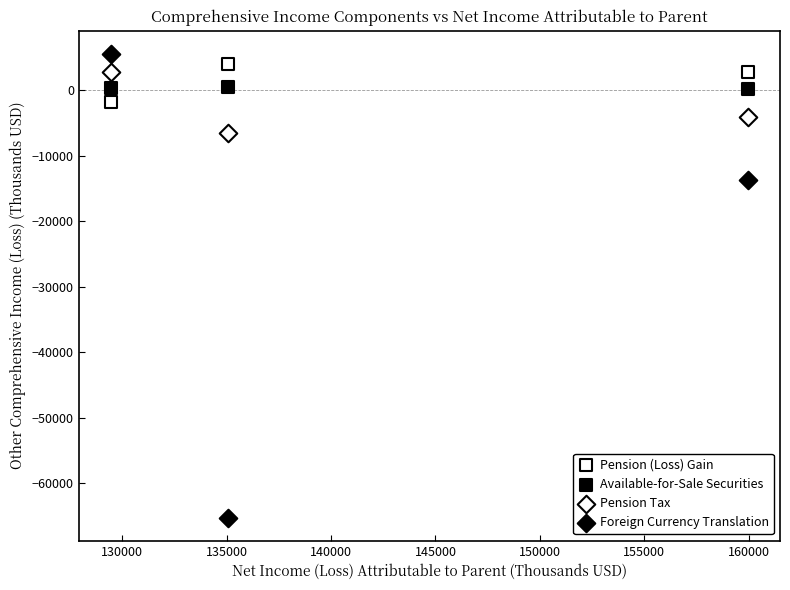

How many data points are displayed?

12